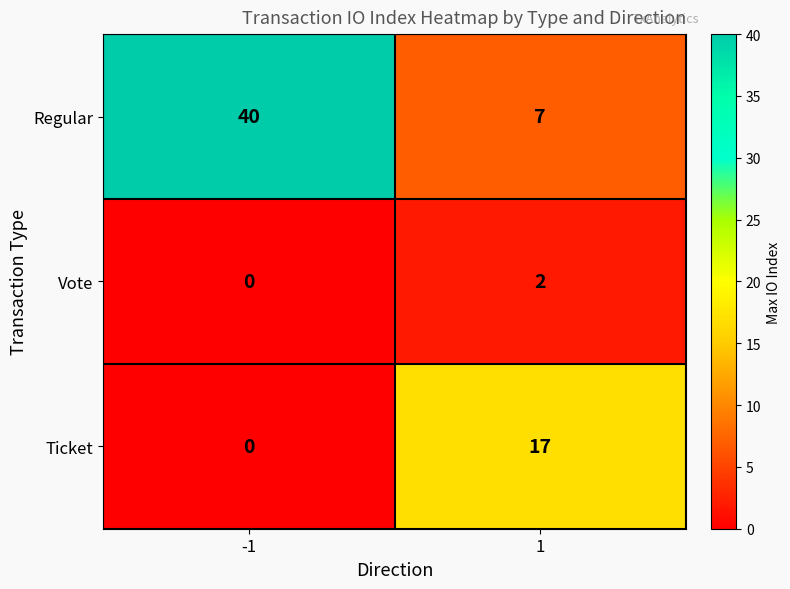

Is it true that Vote equals 0 at -1?

True